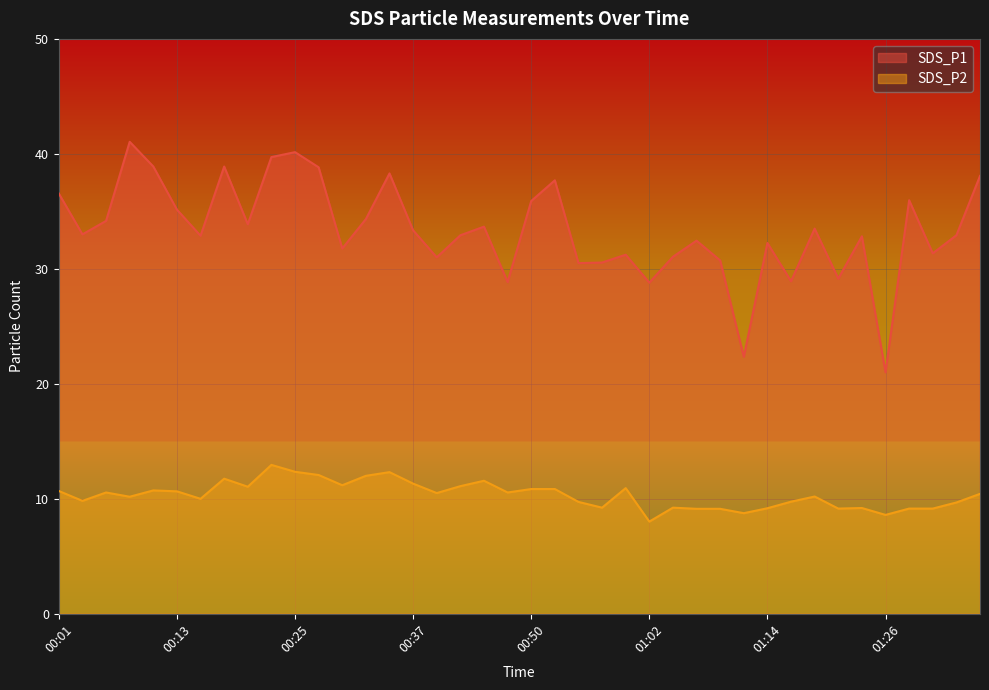

At which label does SDS_P1 first exceed 33?

00:01